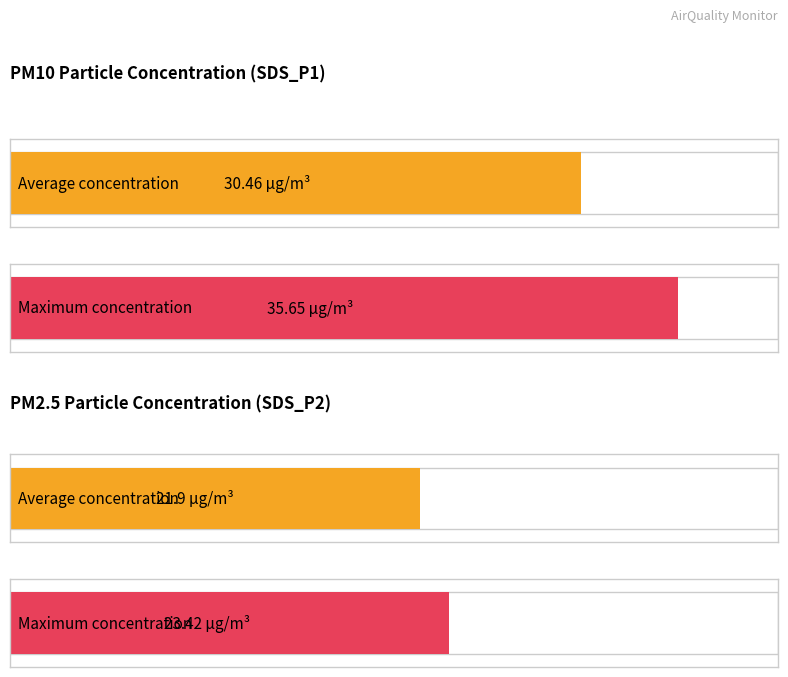

What is the average value of the SDS_P2 series?

21.9